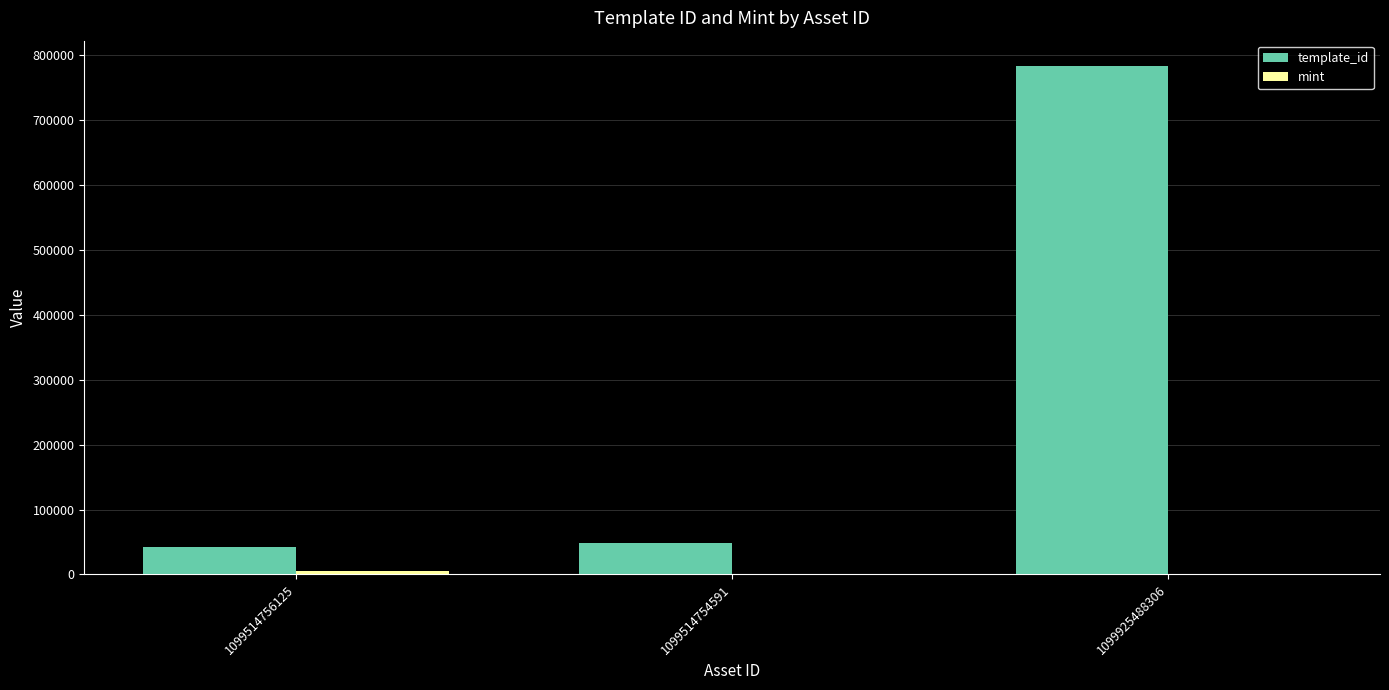

At which category is the sum across all series the highest?

1099925488306